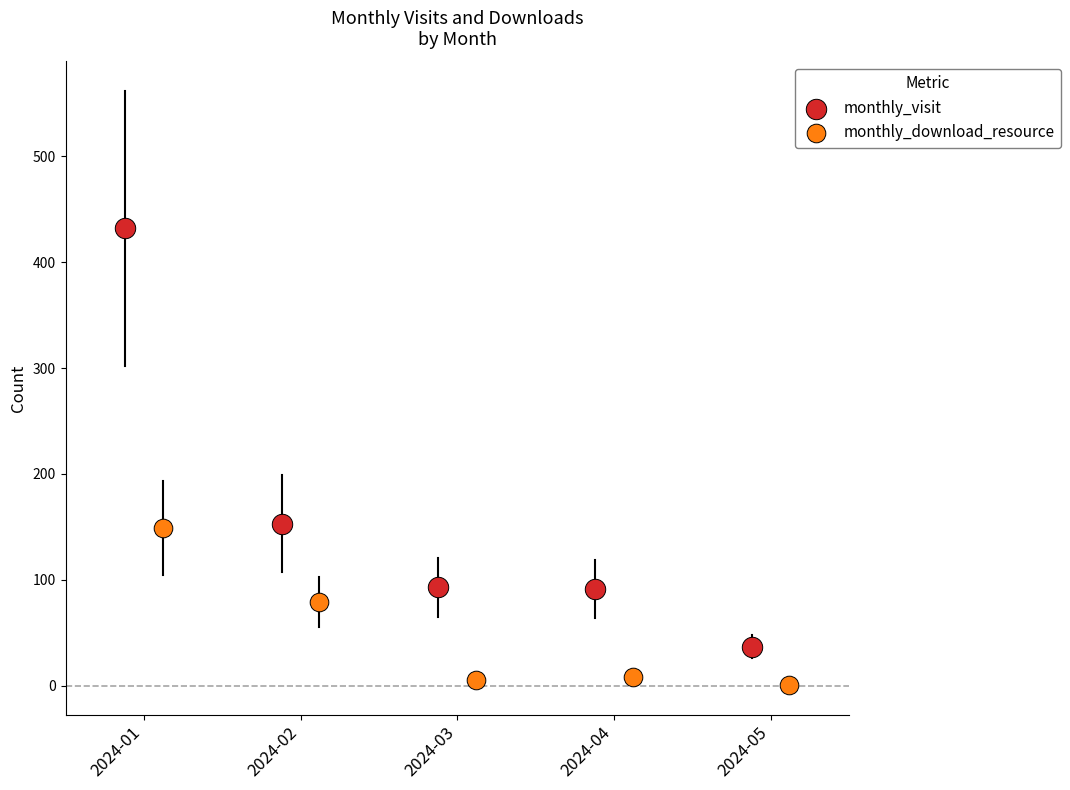

Which series reaches the maximum Y coordinate?

monthly_visit